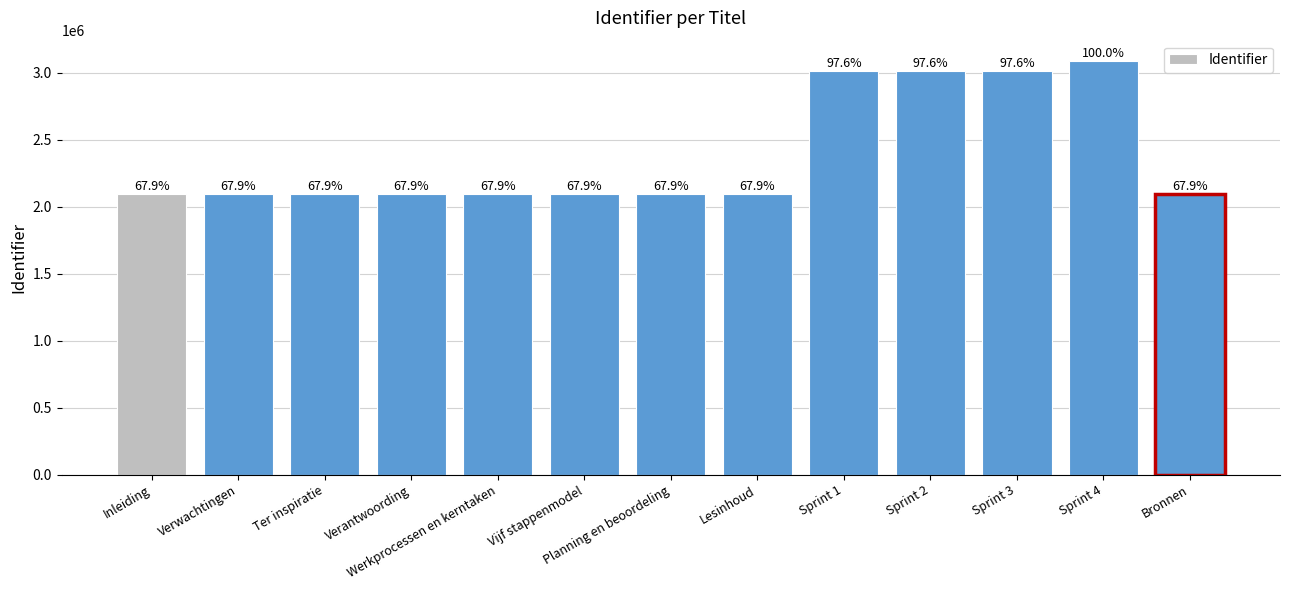

How many bars are there in total?

13